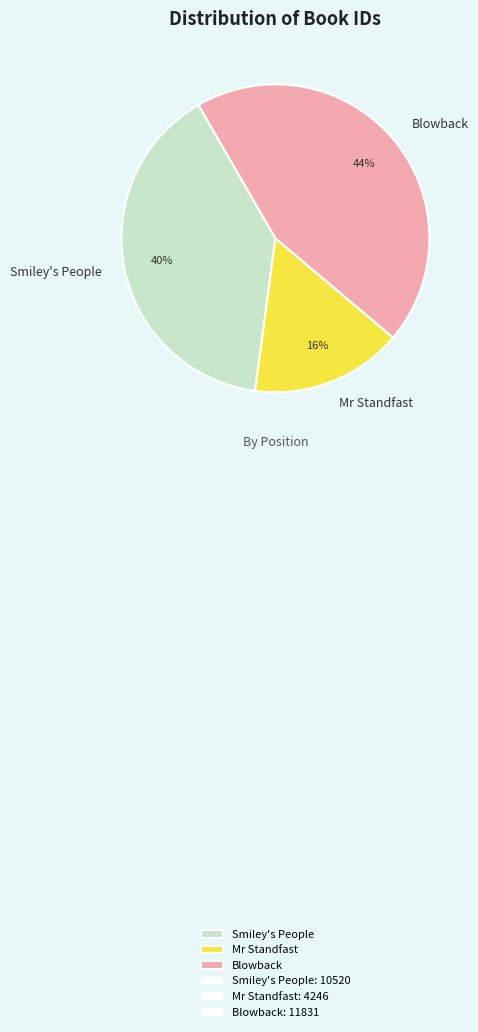

True or false: Mr Standfast accounts for 29% of the total.

False